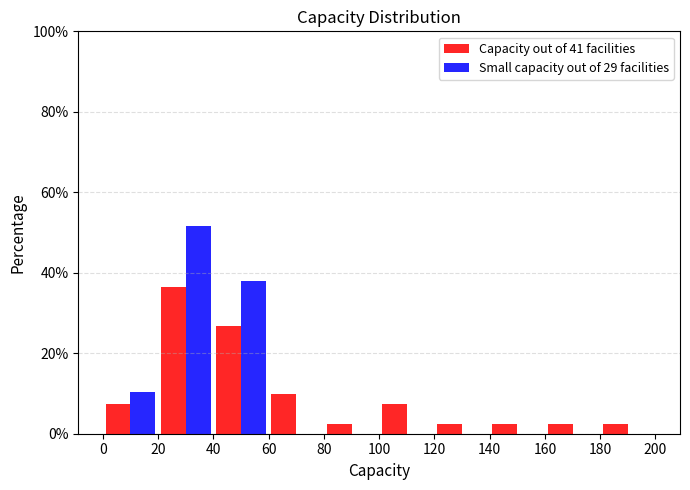

Reading left to right, list every range on the x-axis with the height of the bar of each series over it. The values are not printed on the chart, so give them approximately, as read against the axis.

0 to 20: Capacity out of 41 facilities=8	Small capacity out of 29 facilities=10
20 to 40: Capacity out of 41 facilities=36	Small capacity out of 29 facilities=52
40 to 60: Capacity out of 41 facilities=26	Small capacity out of 29 facilities=38
60 to 80: Capacity out of 41 facilities=10	Small capacity out of 29 facilities=0
80 to 100: Capacity out of 41 facilities=2	Small capacity out of 29 facilities=0
100 to 120: Capacity out of 41 facilities=8	Small capacity out of 29 facilities=0
120 to 140: Capacity out of 41 facilities=2	Small capacity out of 29 facilities=0
140 to 160: Capacity out of 41 facilities=2	Small capacity out of 29 facilities=0
160 to 180: Capacity out of 41 facilities=2	Small capacity out of 29 facilities=0
180 to 200: Capacity out of 41 facilities=2	Small capacity out of 29 facilities=0